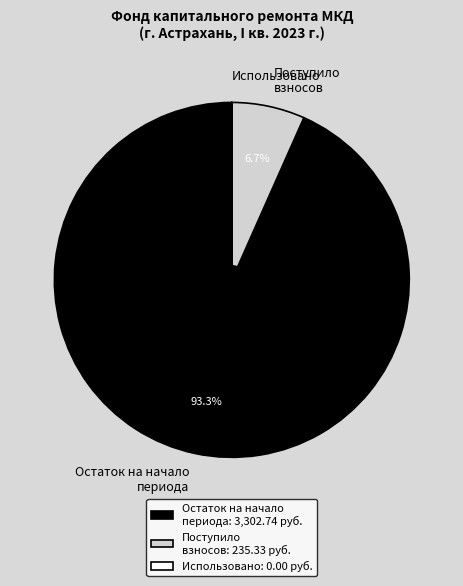

Combined, what portion of the pie is Остаток на начало периода and Поступило взносов?

100.0%